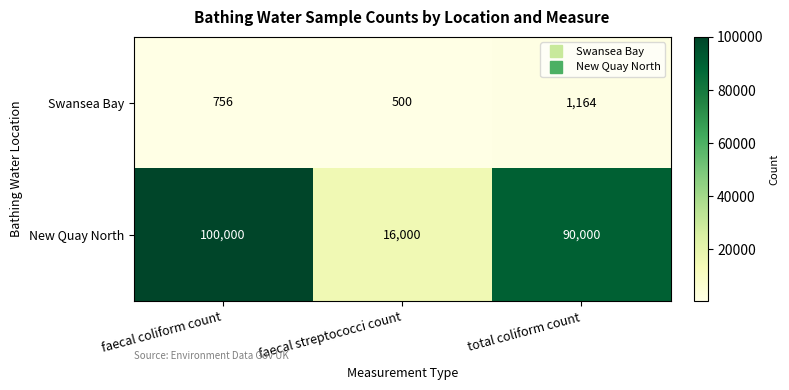

True or false: New Quay North has a value of 63083 at faecal coliform count.

False